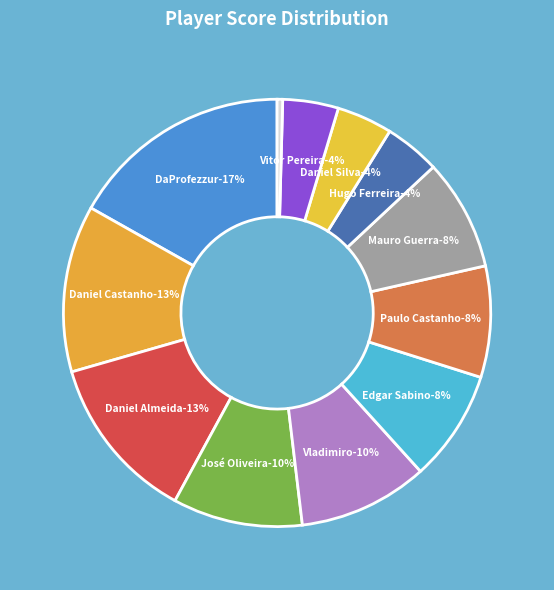

Rank the categories by value from highest to lowest.

DaProfezzur, Daniel Castanho, Daniel Almeida, José Oliveira, Vladimiro, Edgar Sabino, Paulo Castanho, Mauro Guerra, Hugo Ferreira, Daniel Silva, Vitor Pereira, Nuno Oliveira